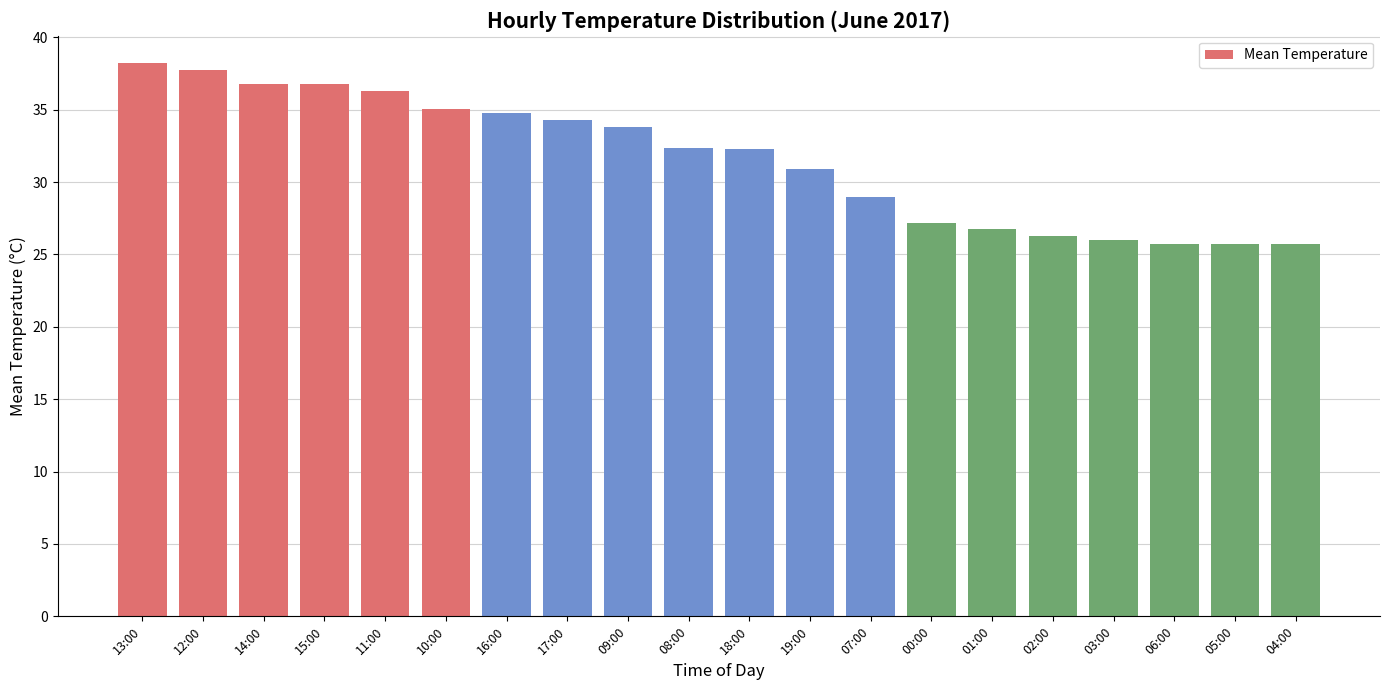

What is the difference between the values at 02:00 and 12:00?

11.5